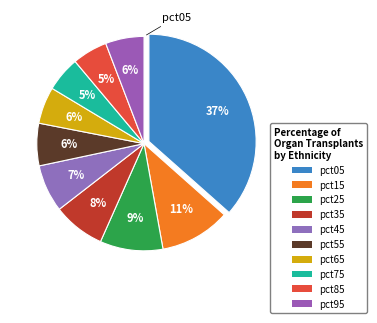

What percentage is NOT represented by pct65?

94.5%